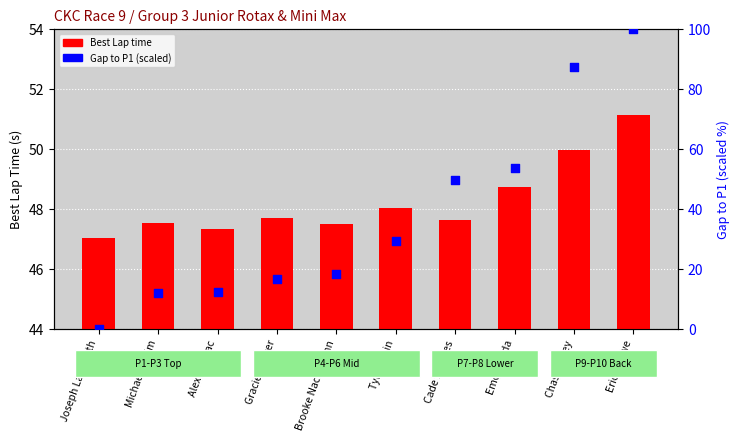

Which series reaches the maximum Y coordinate?

Gap to P1 (scaled)